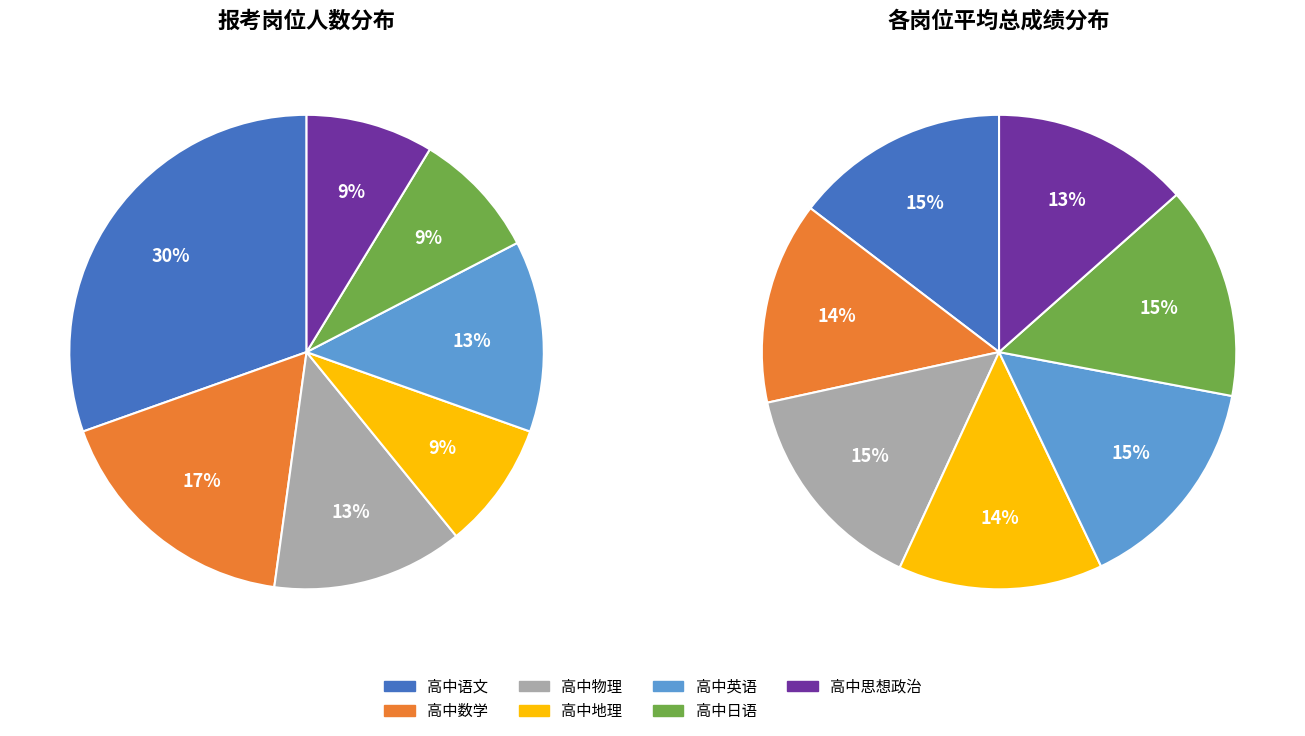

Which has a higher value, 高中地理 or 高中数学?

高中数学